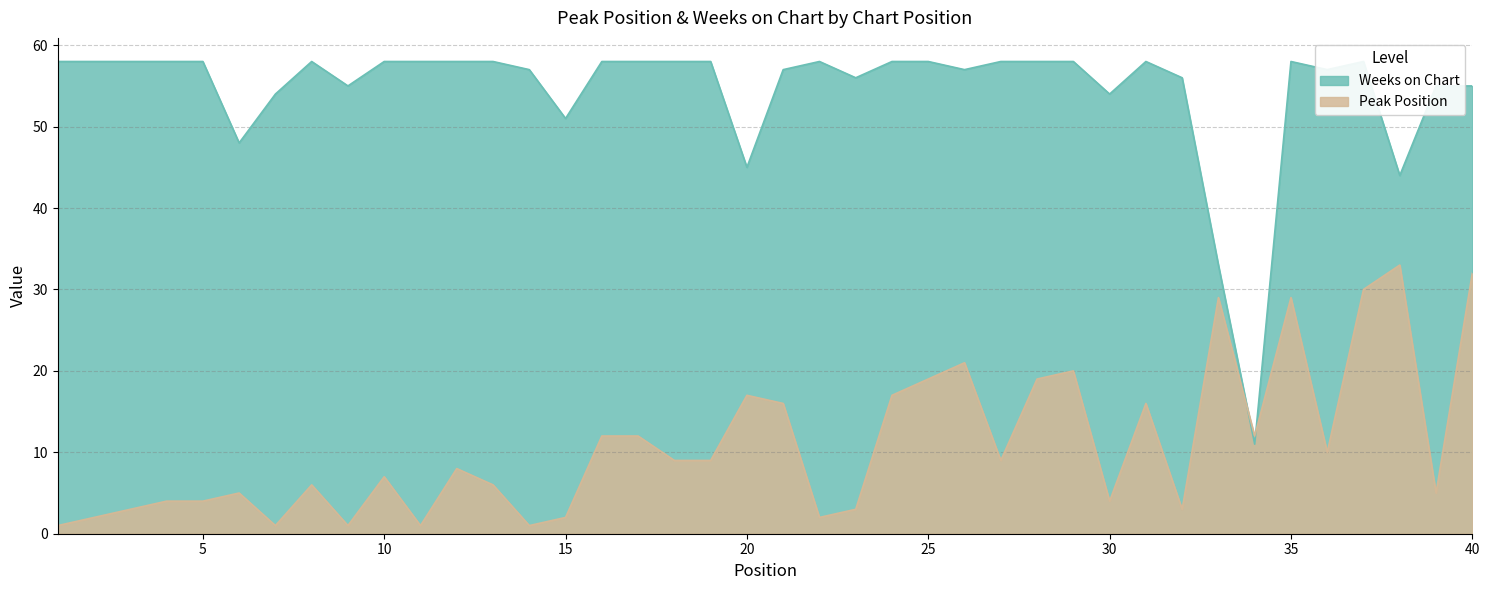

Rank the categories by Weeks on Chart value from highest to lowest.

1, 2, 3, 4, 5, 8, 10, 11, 12, 13, 16, 17, 18, 19, 22, 24, 25, 27, 28, 29, 31, 35, 37, 14, 21, 26, 36, 23, 32, 9, 39, 40, 7, 30, 15, 6, 20, 38, 33, 34